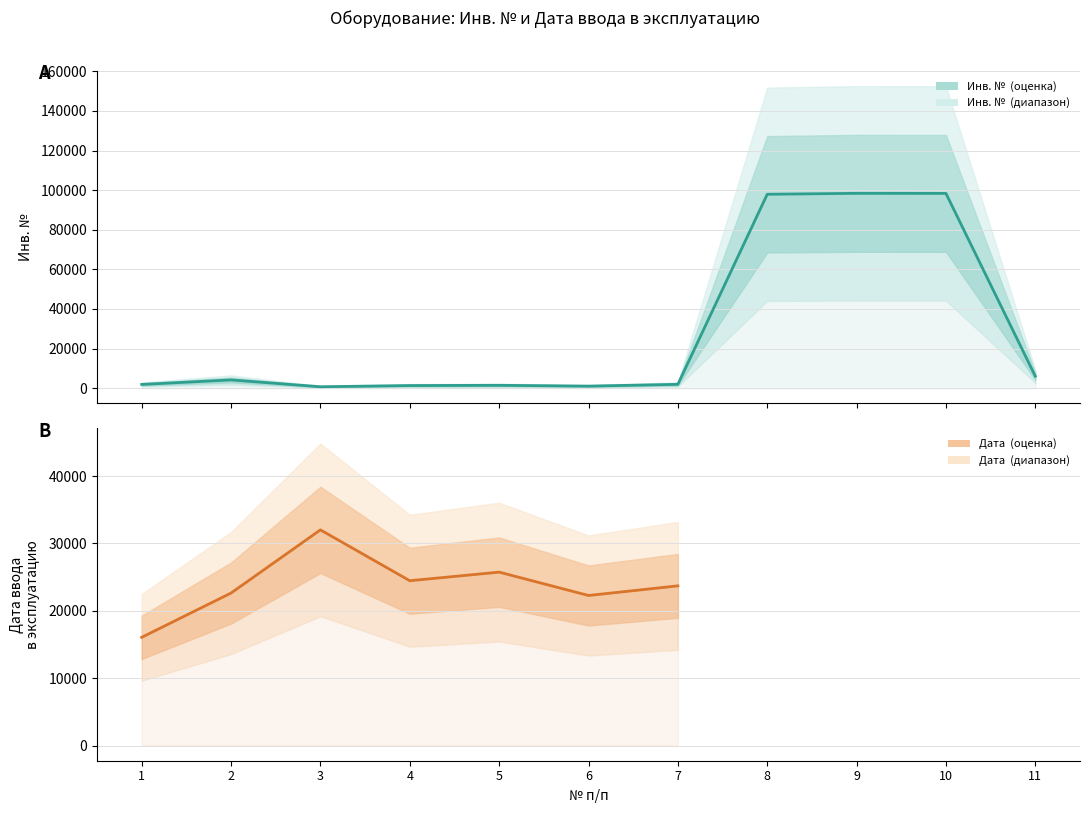

Reading right to left, extract all data points from this chart.

11=6052	10=98359	9=98397	8=97922	7=1950	6=1046	5=1460	4=1336	3=728	2=4180	1=1907